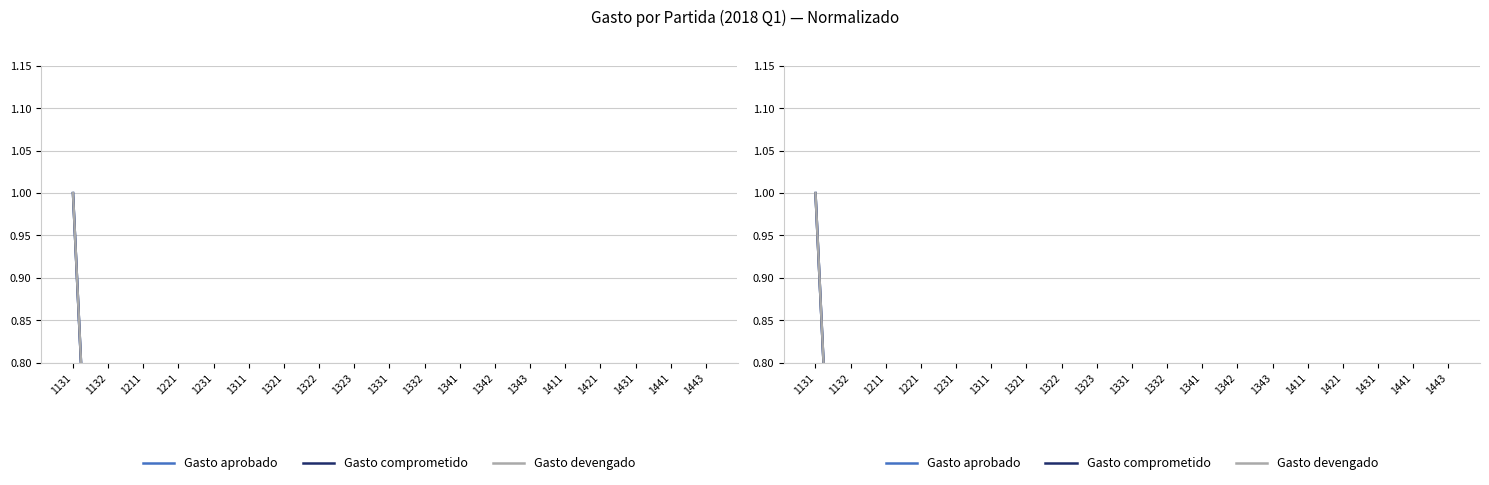

Reading right to left, transcribe all the data shown in this chart.

Gasto aprobado: 1443=0.0	1441=0.1	1431=0.1	1421=0.1	1411=0.2	1343=0.1	1342=0.0	1341=0.0	1332=0.0	1331=0.1	1323=0.3	1322=0.0	1321=0.1	1311=0.0	1231=0.0	1221=0.0	1211=0.1	1132=0.1	1131=1.0
Gasto comprometido: 1443=0.0	1441=0.1	1431=0.1	1421=0.1	1411=0.2	1343=0.1	1342=0.0	1341=0.0	1332=0.0	1331=0.1	1323=0.3	1322=0.0	1321=0.1	1311=0.0	1231=0.0	1221=0.0	1211=0.1	1132=0.1	1131=1.0
Gasto devengado: 1443=0.0	1441=0.0	1431=0.1	1421=0.0	1411=0.1	1343=0.1	1342=0.0	1341=0.0	1332=0.0	1331=0.0	1323=0.0	1322=0.0	1321=0.0	1311=0.0	1231=0.0	1221=0.0	1211=0.1	1132=0.1	1131=1.0